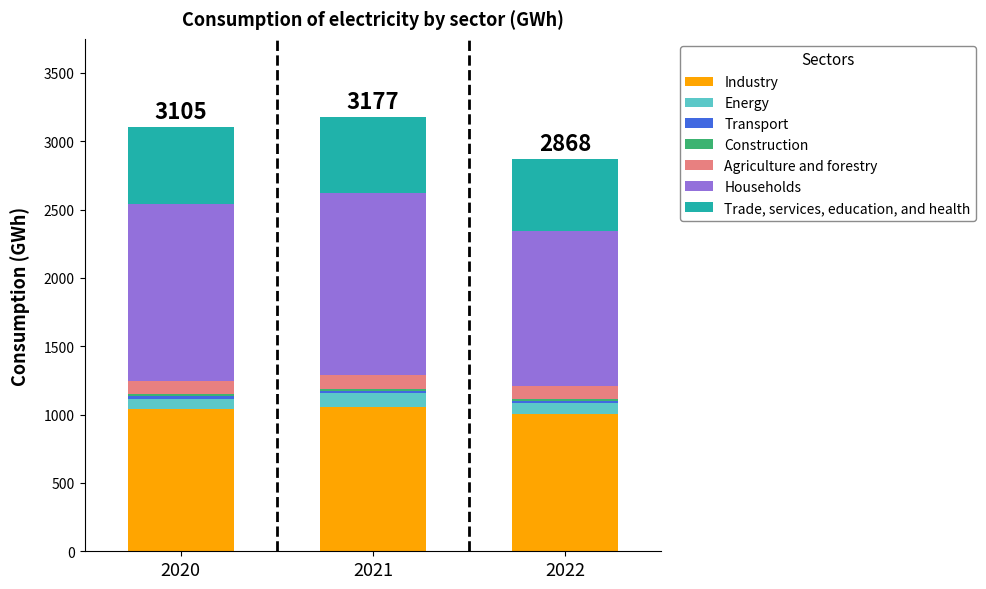

True or false: Industry has a value of 1878.9 at 2021.

False